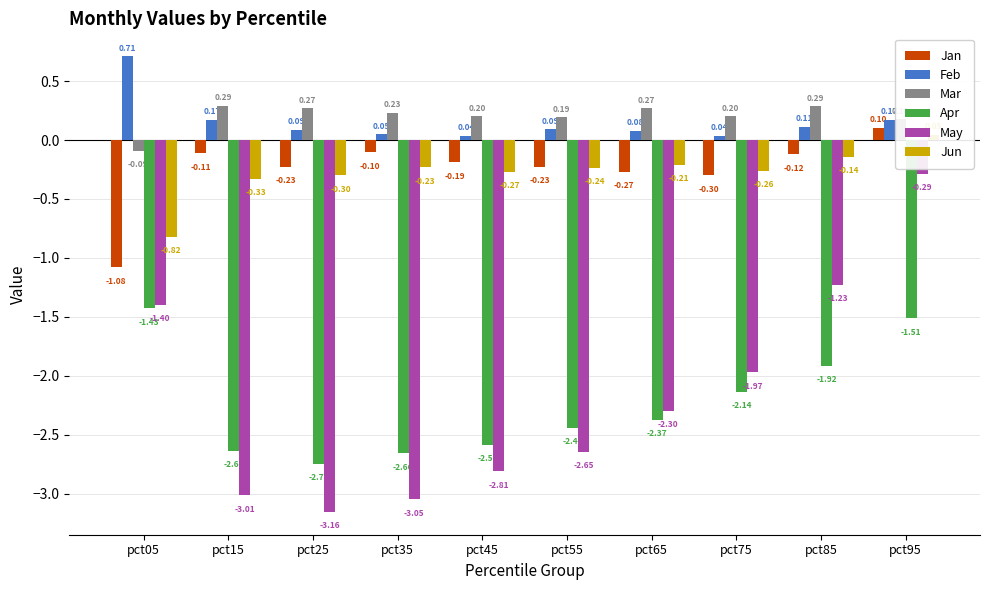

What are all the series names shown in the legend?

Jan, Feb, Mar, Apr, May, Jun